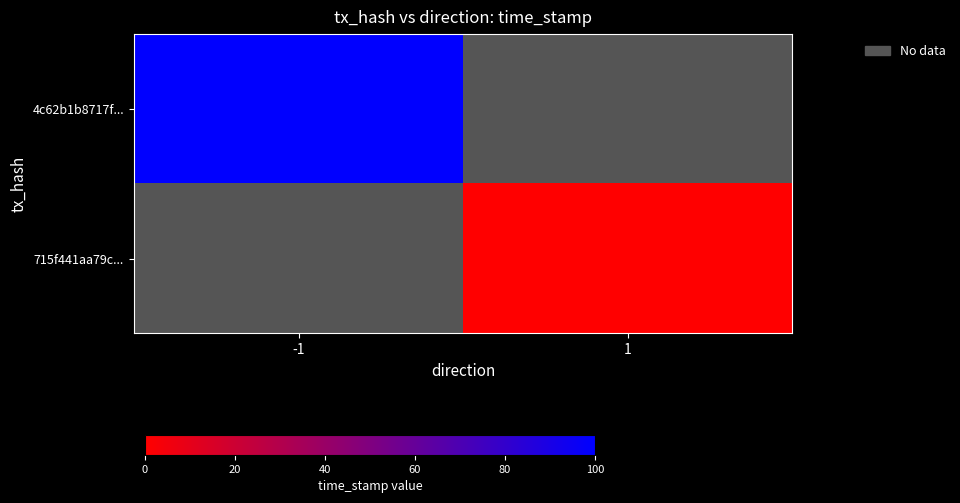

Which category has the lowest value in the 4c62b1b8717f... series?

-1